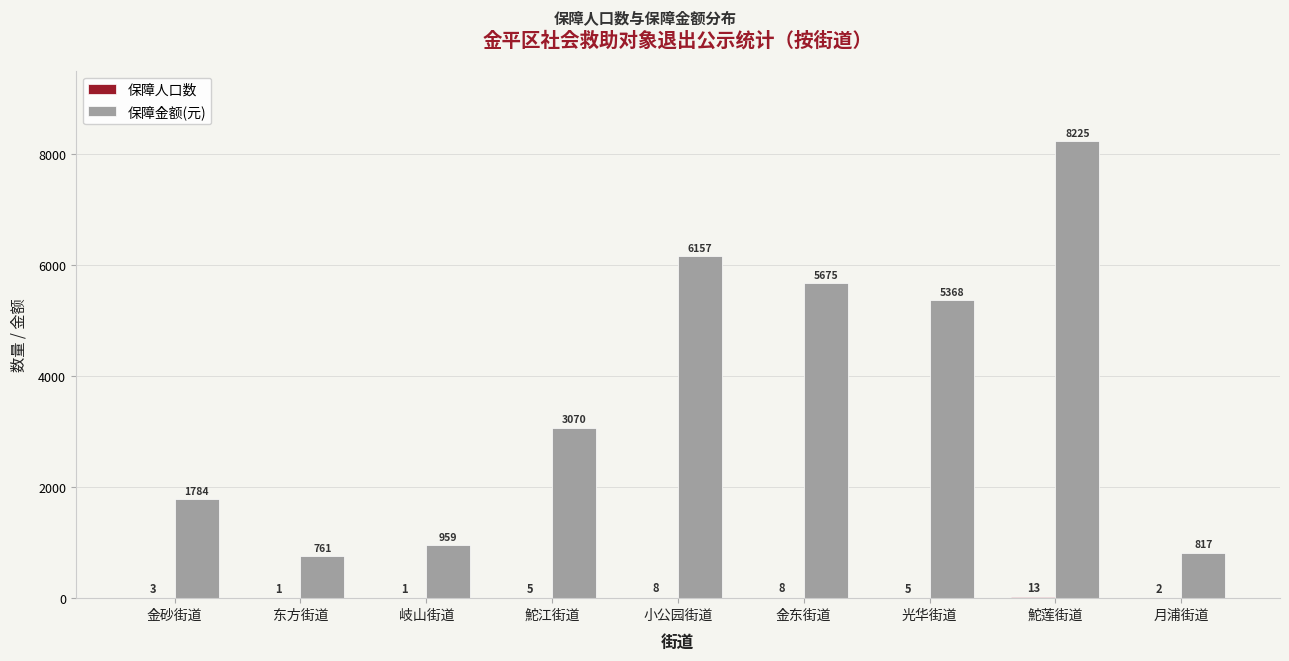

At which category is the sum across all series the highest?

鮀莲街道